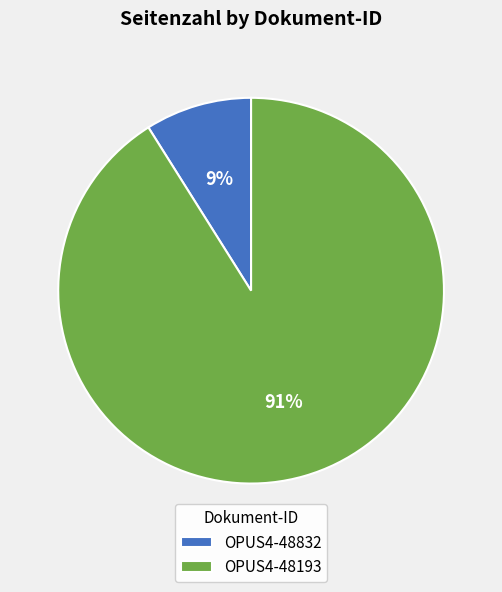

To the nearest percent, what is the combined percentage of OPUS4-48193 and OPUS4-48832?

100%